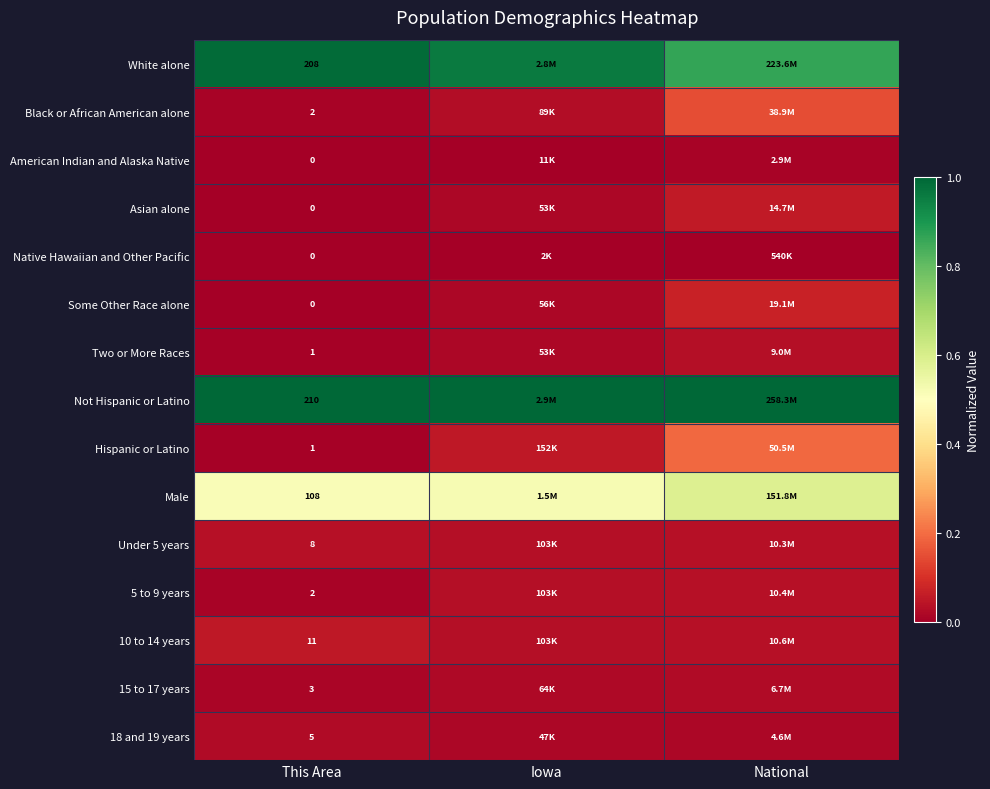

Where is Some Other Race alone nearest to the value 0?

This Area